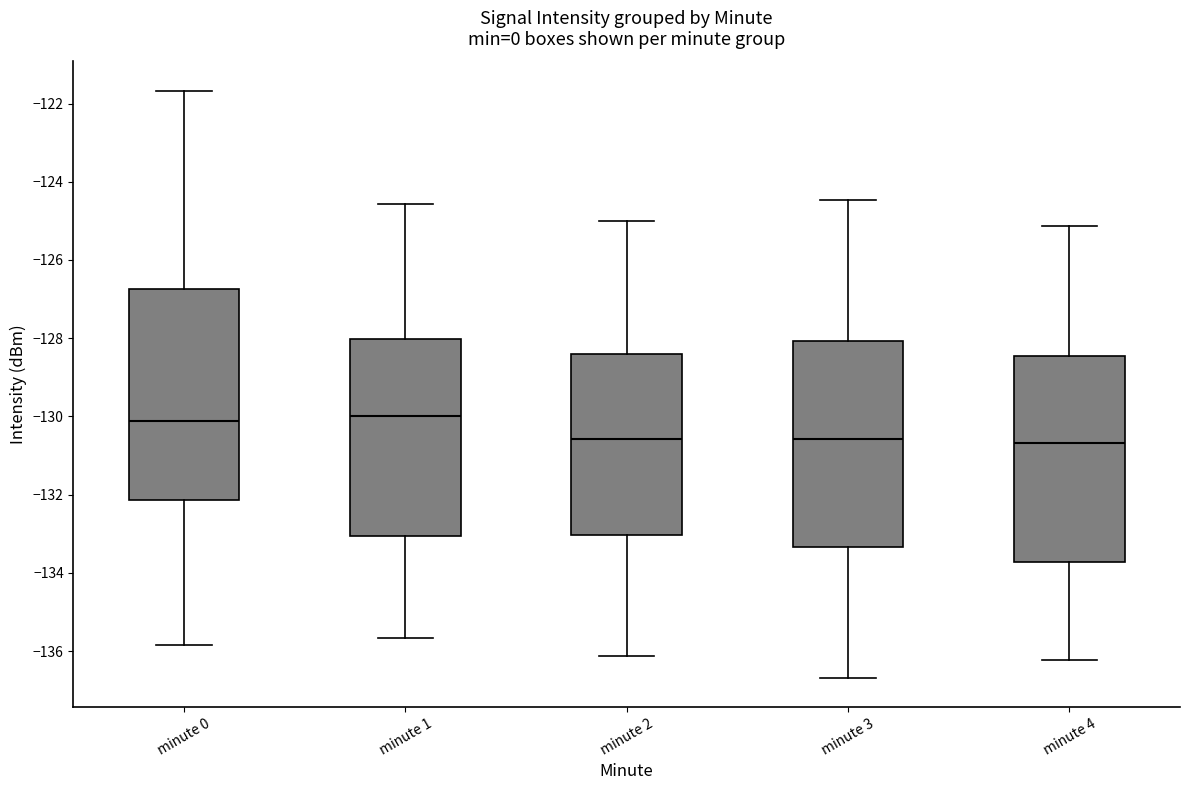

Reading left to right, read every box against the y-axis: the position of its median line, the range the box covers, and the ends of its whiskers. The values are not printed on the chart, so give them approximately, as read against the axis.

minute 0: median -130.2, box -132.2 to -126.8, whiskers -135.8 to -121.6
minute 1: median -130.0, box -133.0 to -128.0, whiskers -135.6 to -124.6
minute 2: median -130.6, box -133.0 to -128.4, whiskers -136.2 to -125.0
minute 3: median -130.6, box -133.4 to -128.0, whiskers -136.6 to -124.4
minute 4: median -130.6, box -133.8 to -128.4, whiskers -136.2 to -125.2